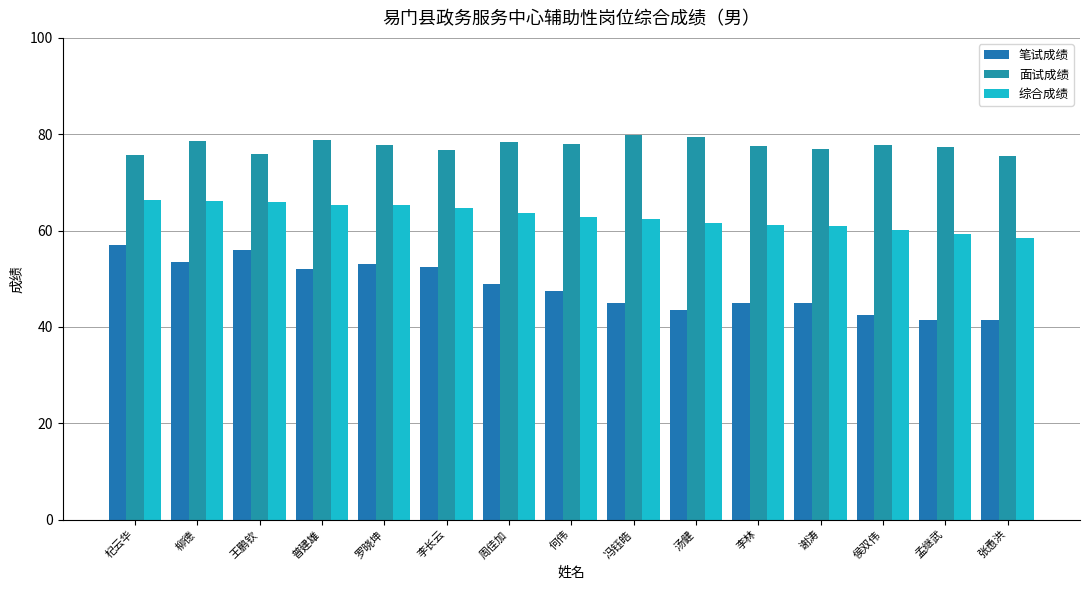

What position from the left is 周佳加?

7